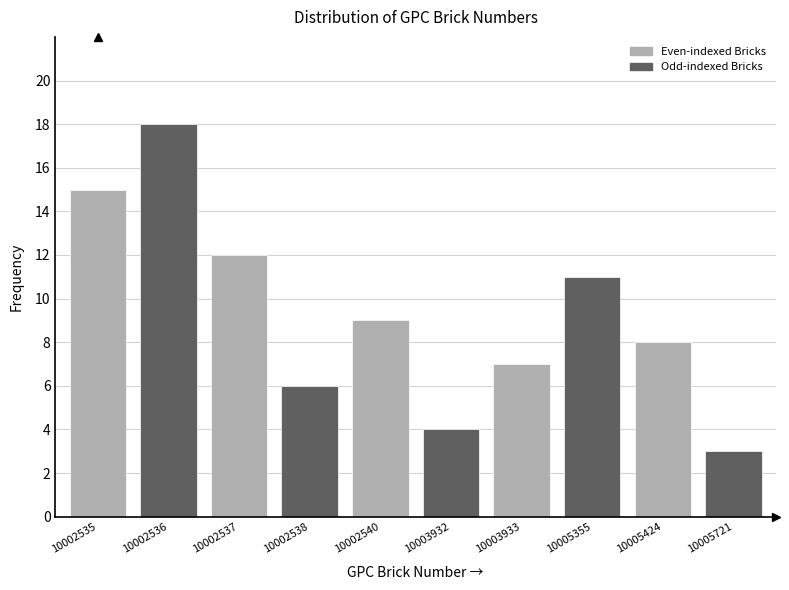

Reading left to right, transcribe all the data shown in this chart.

15	18	12	6	9	4	7	11	8	3